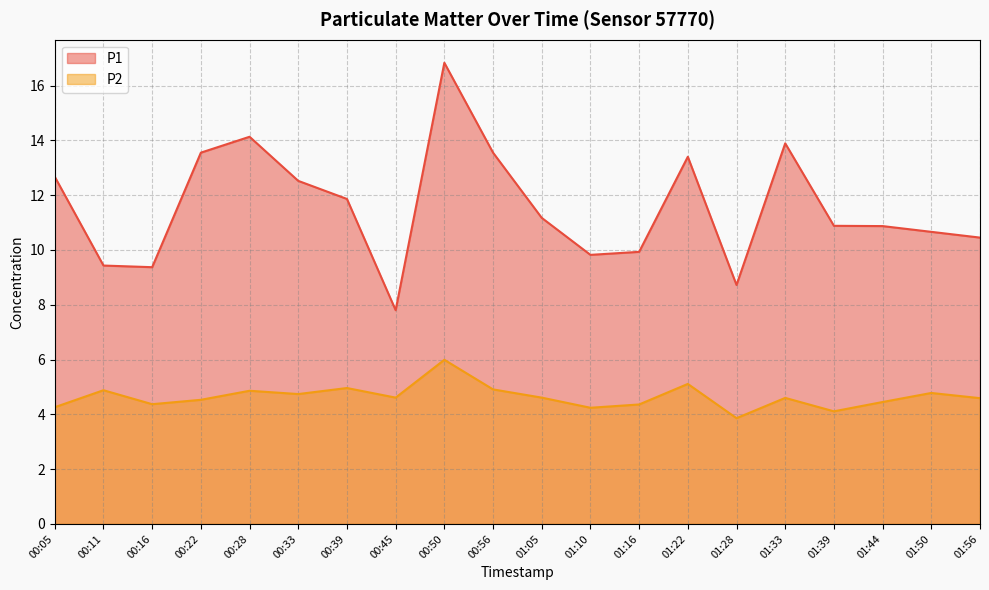

Which category has the highest value in the P2 series?

00:50